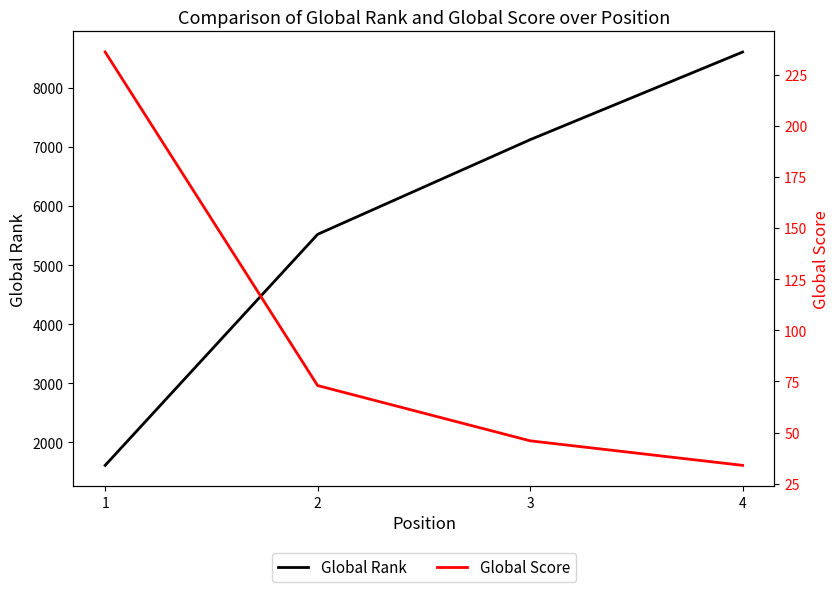

Which series has the largest range (max minus min)?

Global Rank